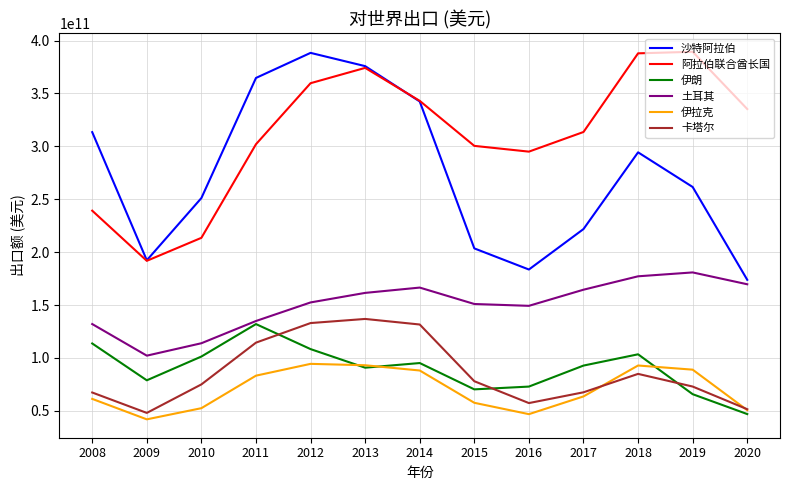

What is the difference between the 阿拉伯联合酋长国 values at 2018 and 2013?

13750000000